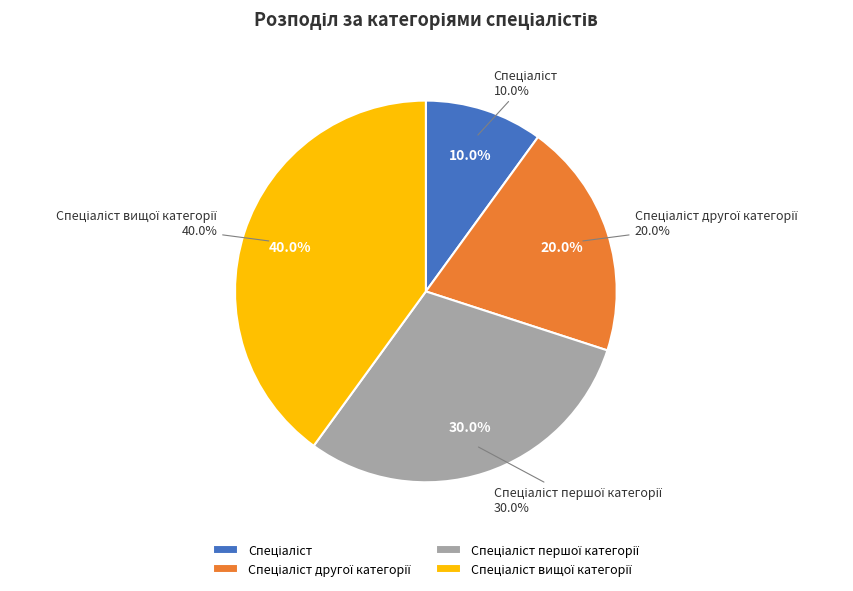

Is Спеціаліст першої категорії the majority of the pie?

No